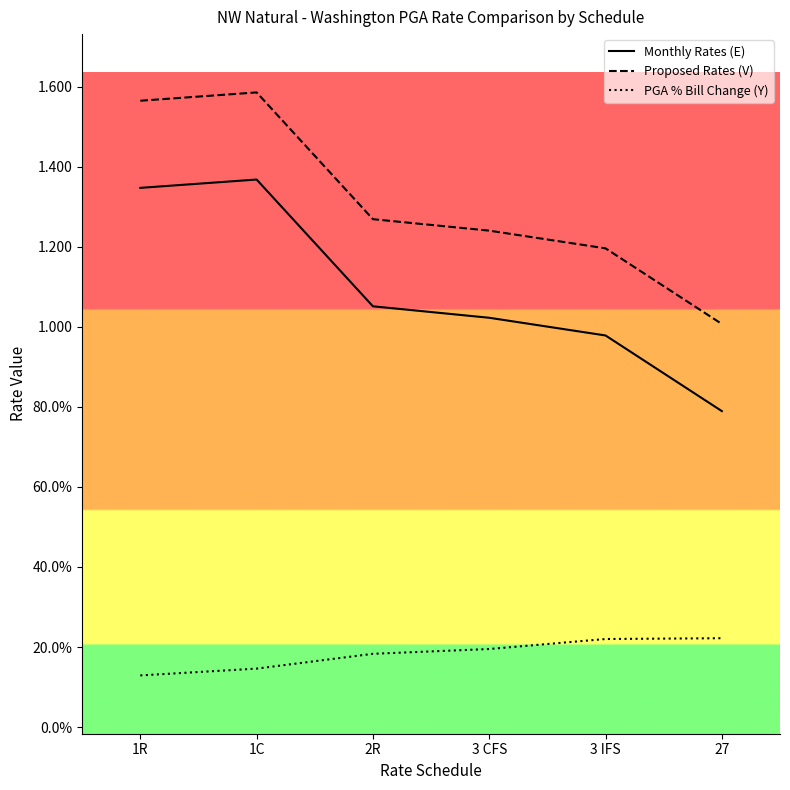

At which label is PGA % Bill Change (Y) closest to 0?

1R